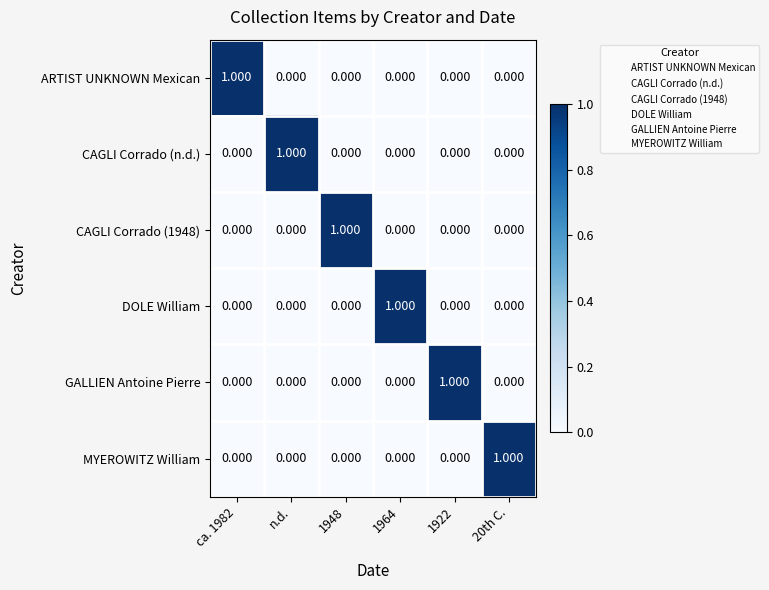

Is the value of MYEROWITZ William at 20th C. greater than the value of GALLIEN Antoine Pierre at 1948?

Yes